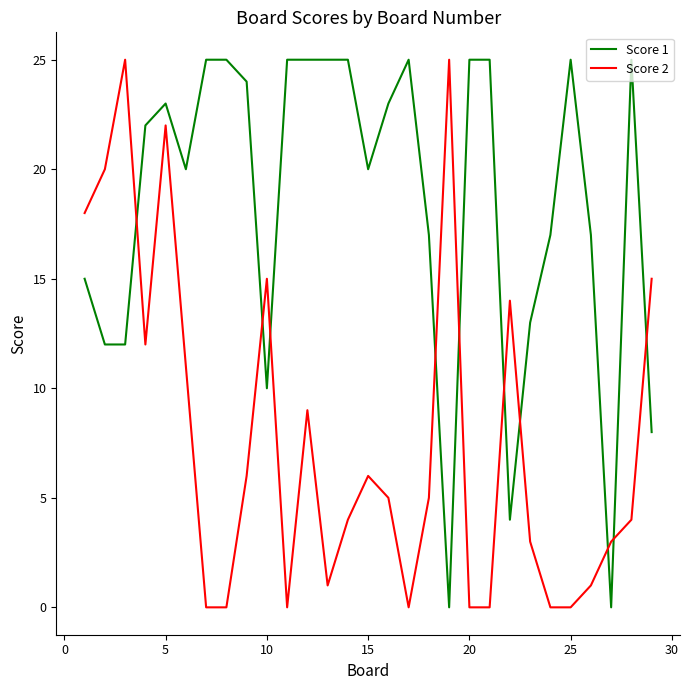

What is the maximum value for Score 2?

25